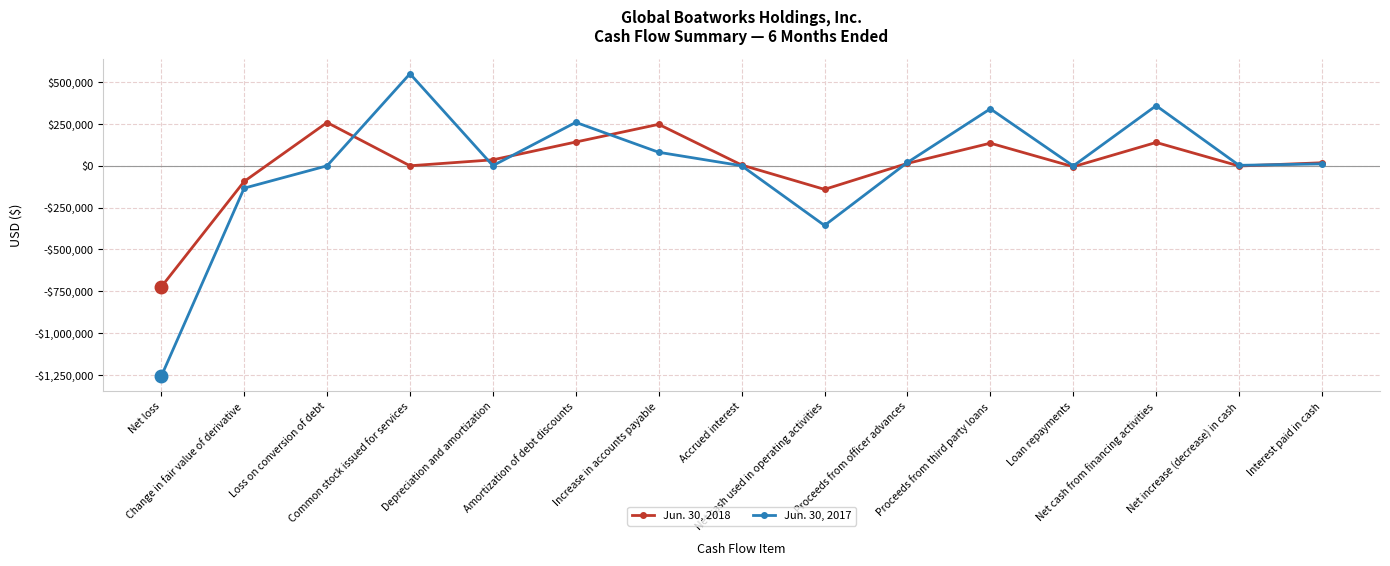

Where is Jun. 30, 2017 nearest to the value -353859?

Net cash used in operating activities